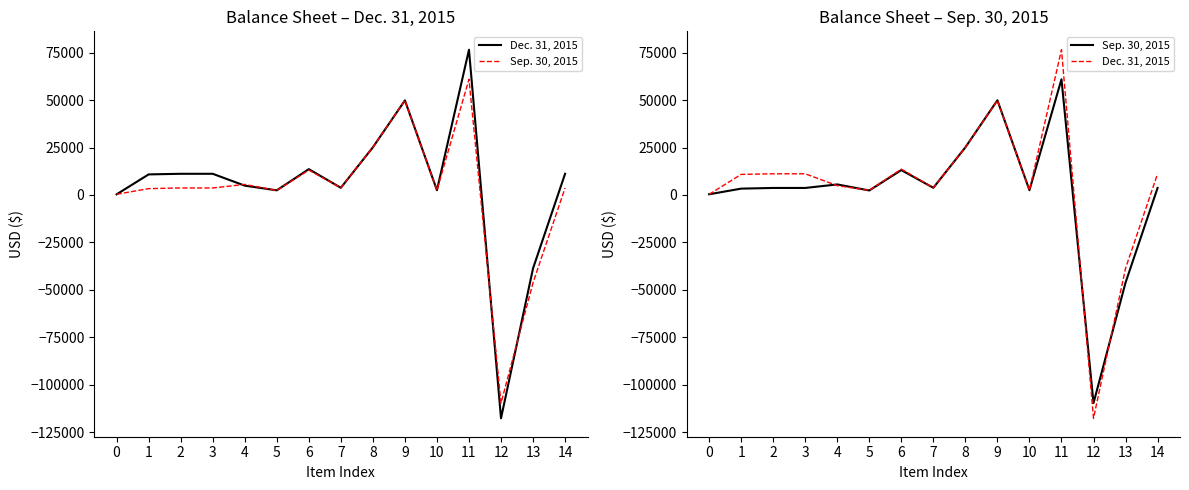

At which label is Sep. 30, 2015 closest to -24354?

13